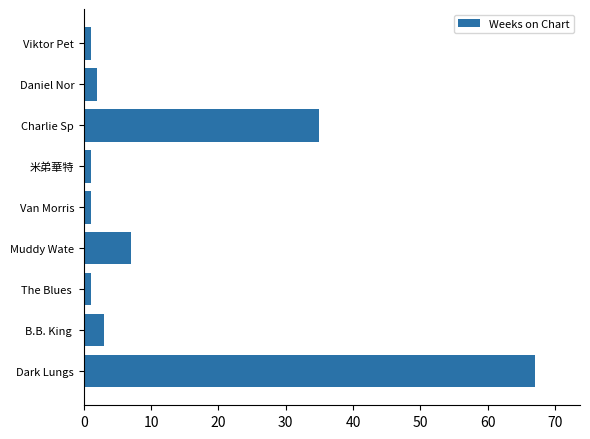

What is the maximum value shown in the chart?

67